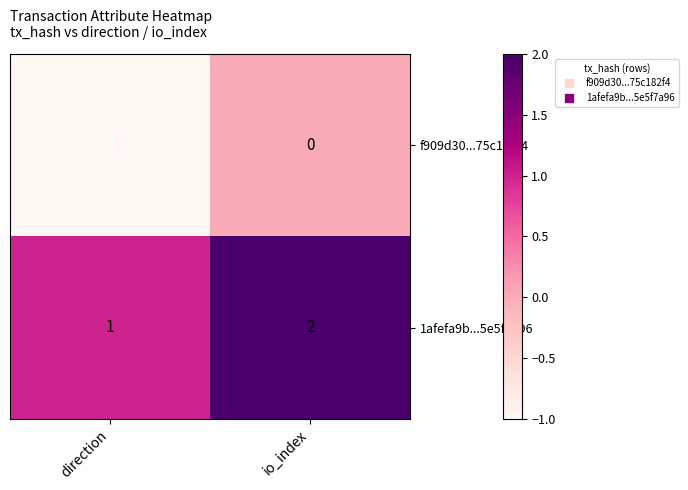

Rank the series by their average value, from lowest to highest.

f909d30...75c182f4, 1afefa9b...5e5f7a96